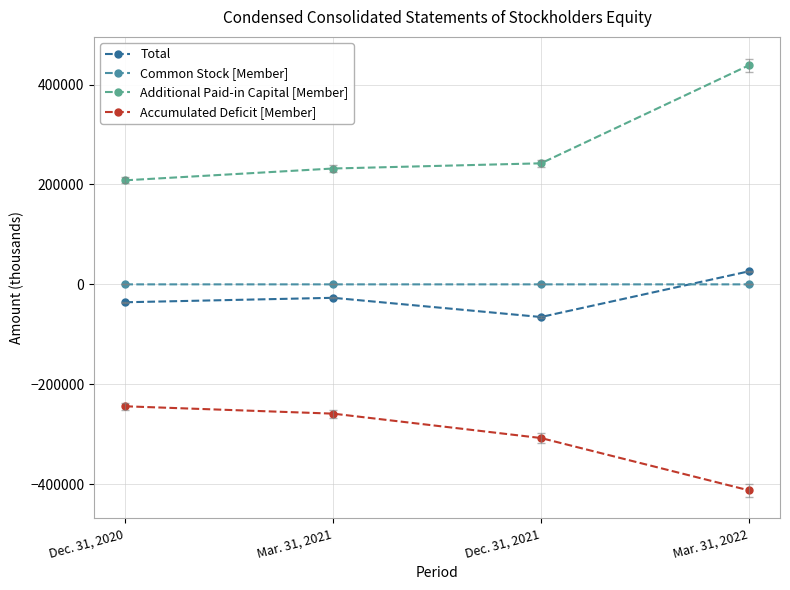

True or false: Additional Paid-in Capital [Member] has a value of 412807 at Mar. 31, 2021.

False